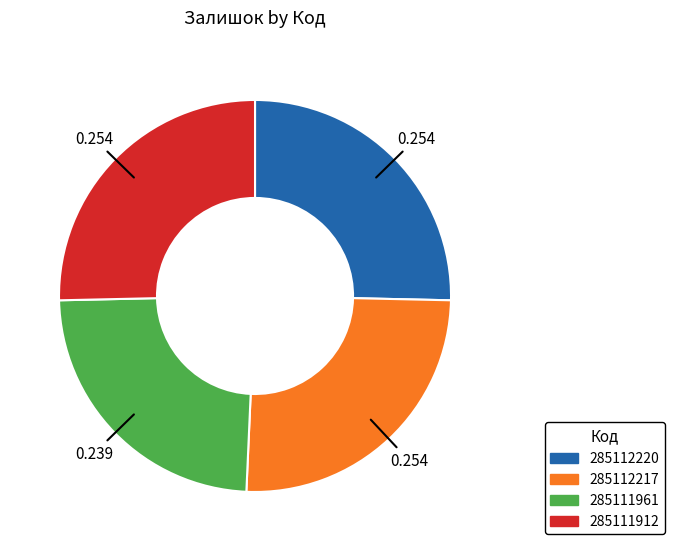

Is there a majority slice in this chart?

No